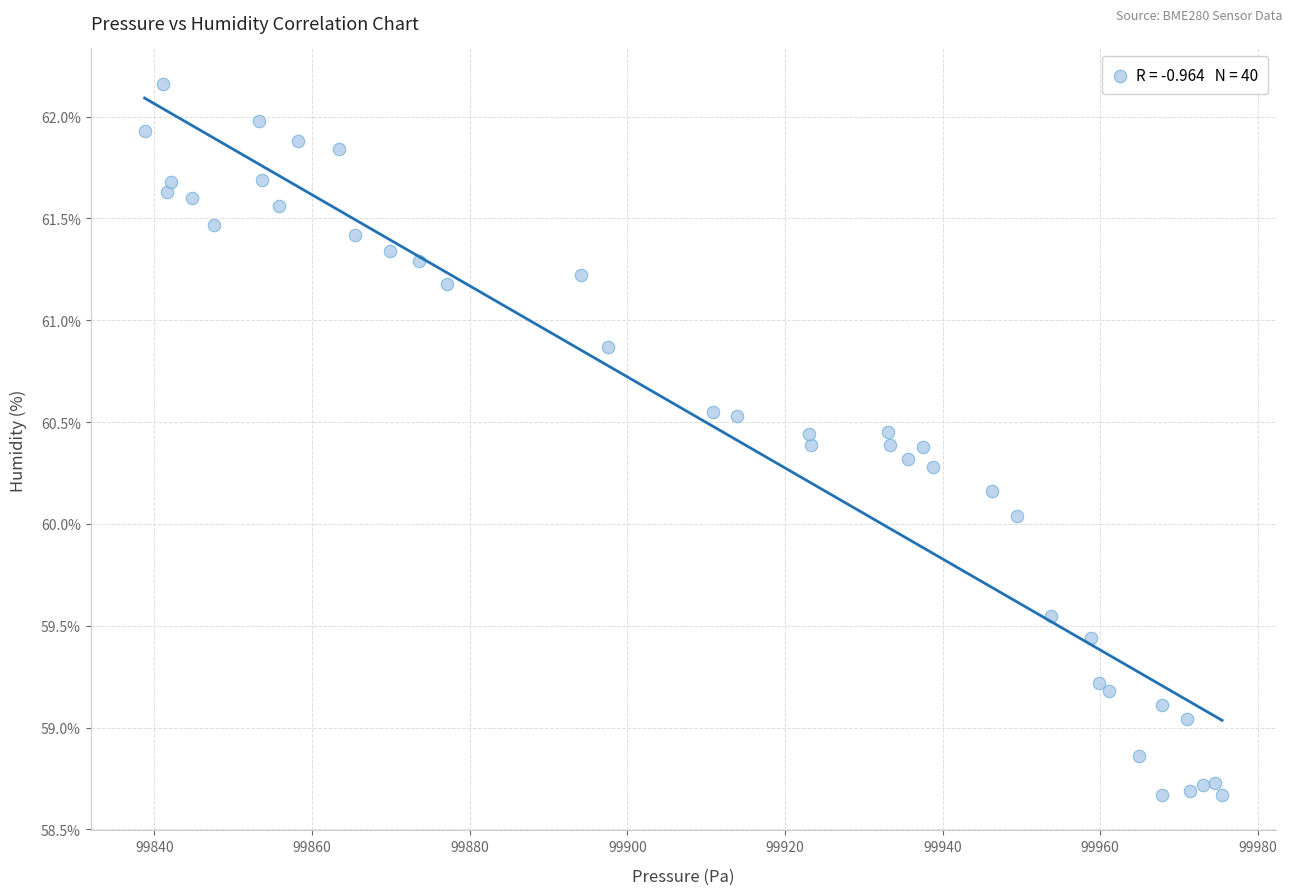

What is the range of Y values (max minus min)?

3.5